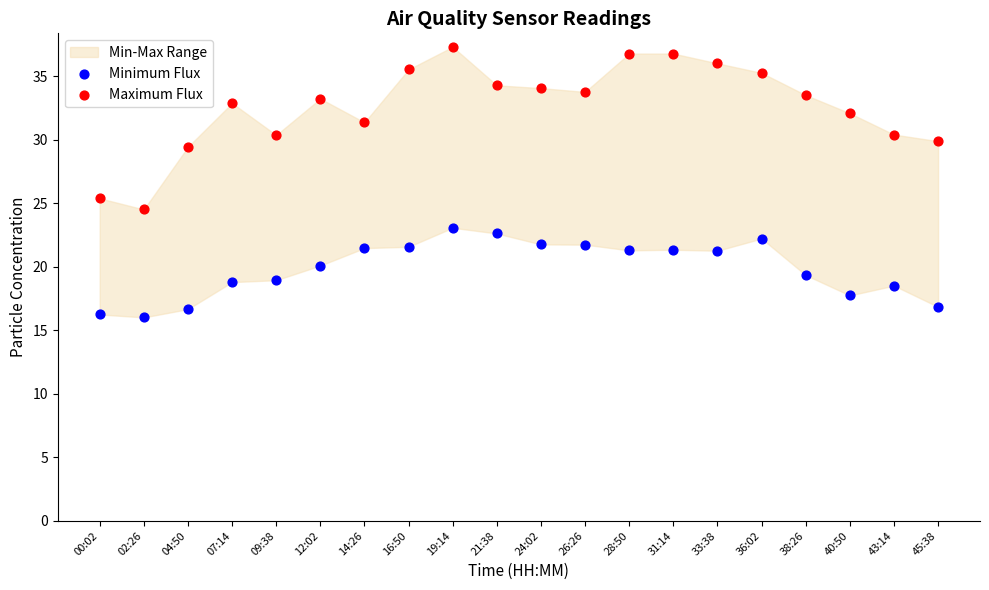

Which series has the widest spread of Y values?

Maximum Flux